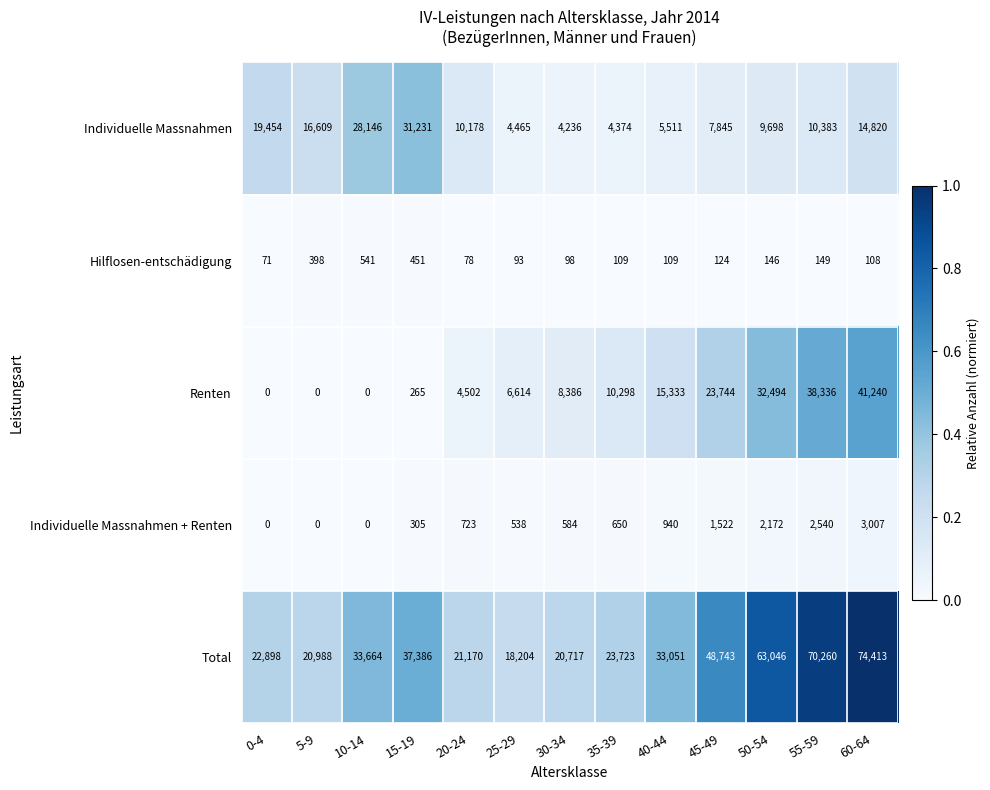

Is it true that Total equals 70260 at 55-59?

True